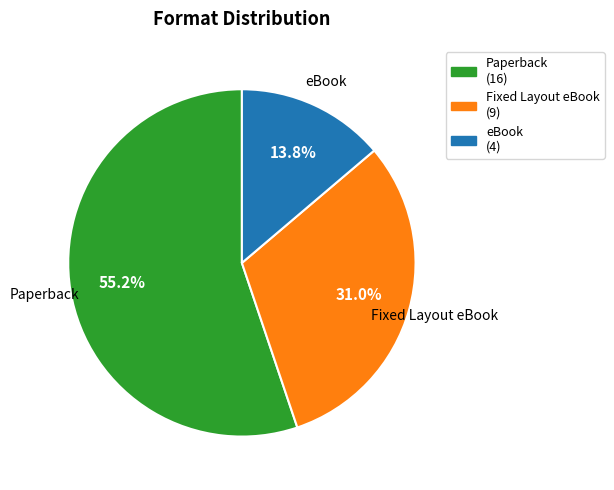

How many segments does this pie chart have?

3